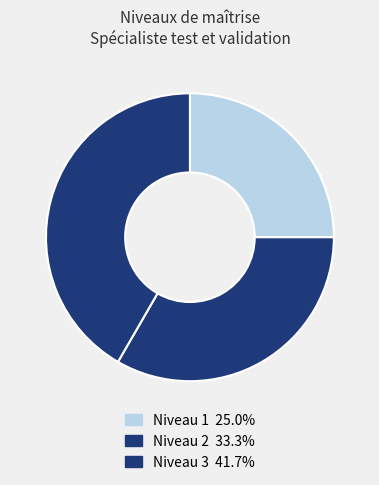

How many segments does this pie chart have?

3